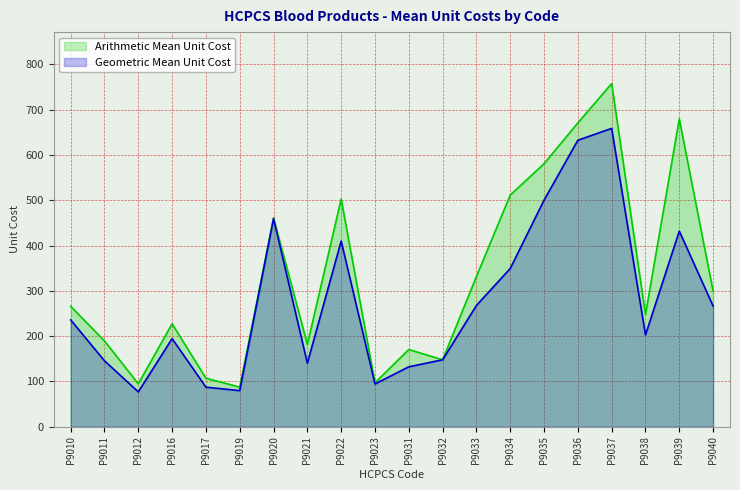

Is it true that Geometric Mean Unit Cost equals 658.5 at P9037?

True